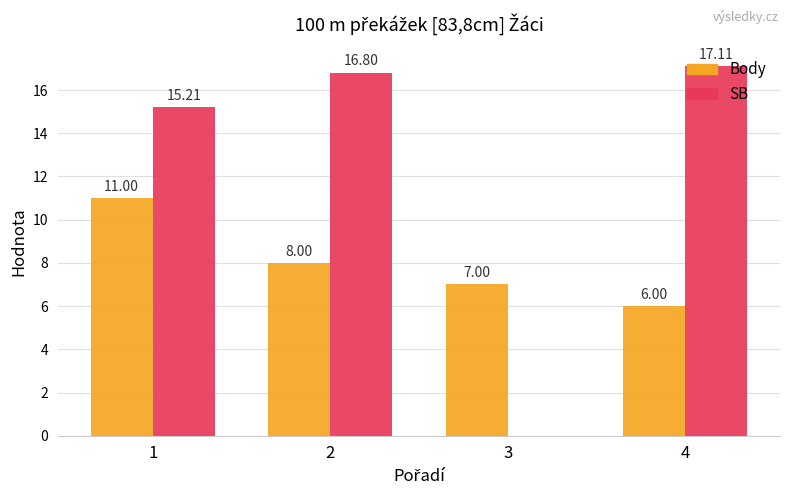

Read the Body value at 2.

8.0